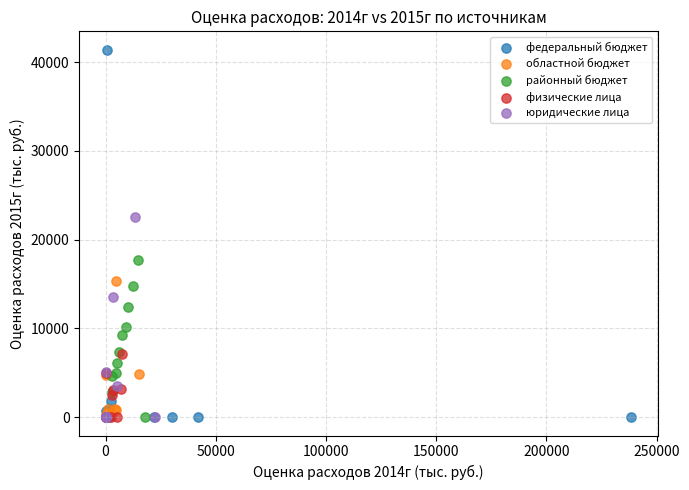

What are all the series names shown in the legend?

федеральный бюджет, областной бюджет, районный бюджет, физические лица, юридические лица